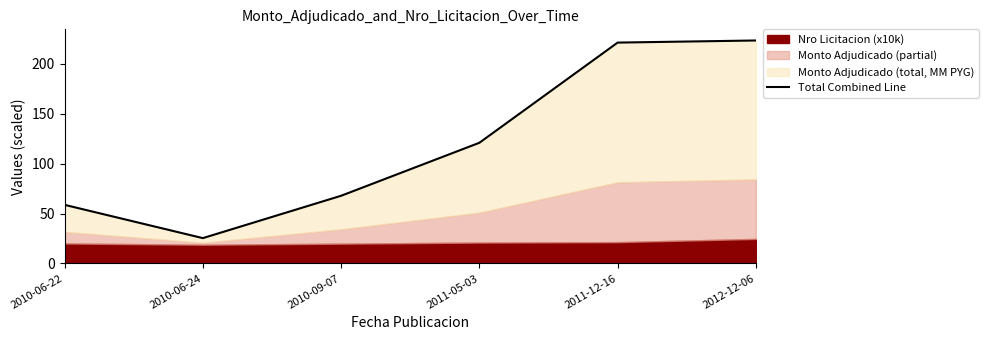

At which category does the data reach its first local valley?

2010-06-24